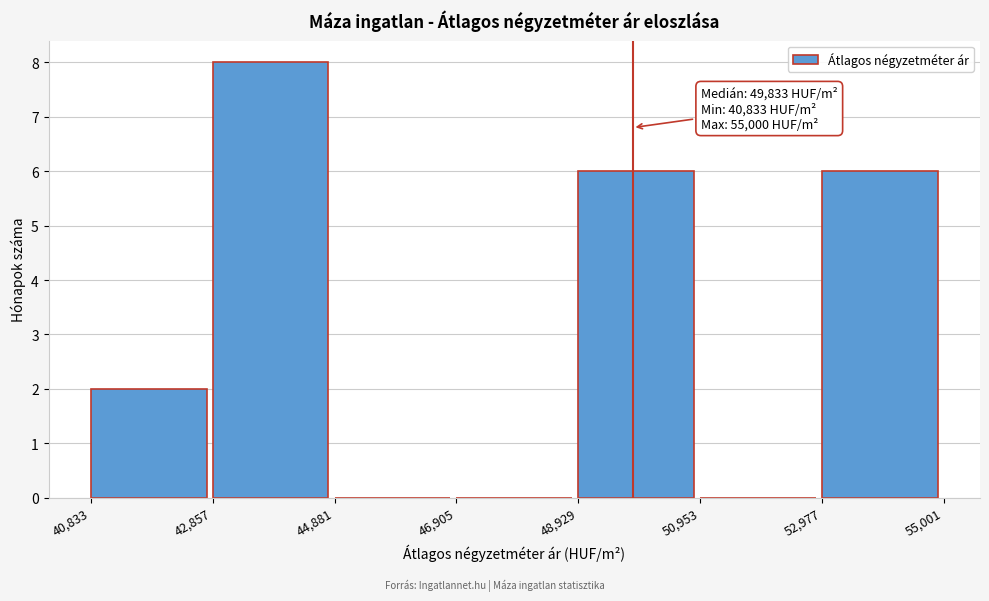

Over which range of the x-axis is the bar tallest?

42,857 to 44,881